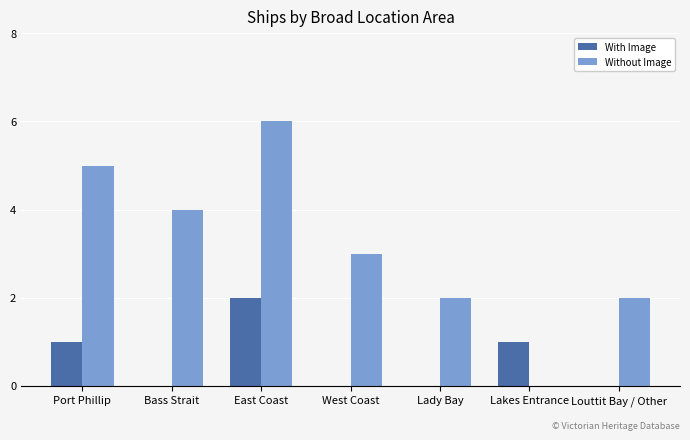

At which category does the chart reach its peak across all series?

East Coast